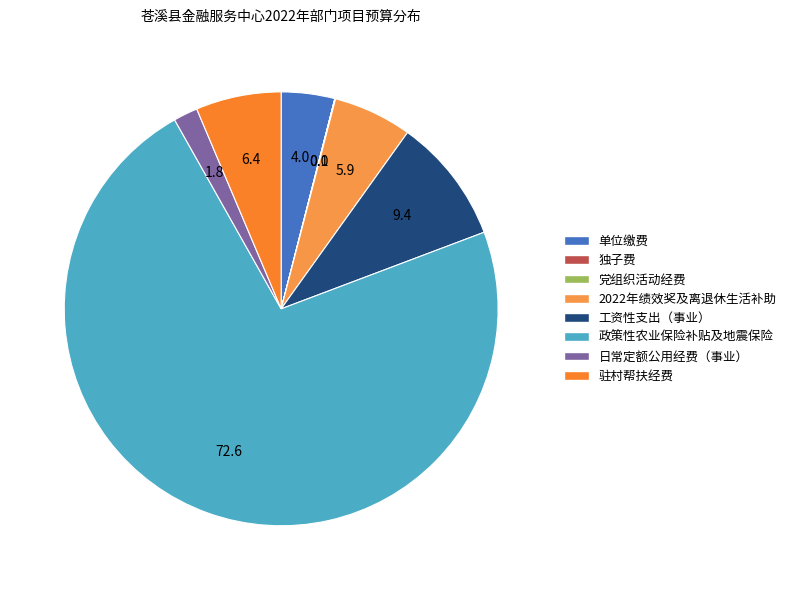

To the nearest percent, what is the difference between the largest and smallest slice percentages?

73%